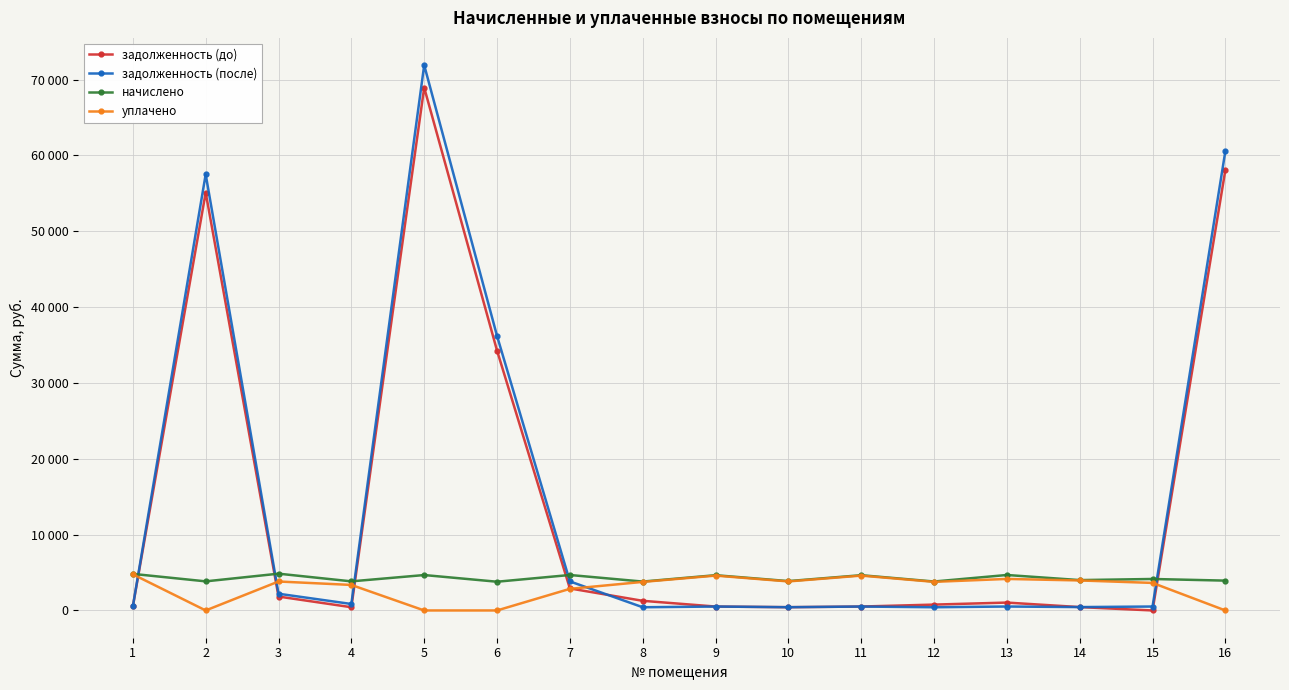

List the series in order of their peak value, lowest first.

уплачено, начислено, задолженность (до), задолженность (после)